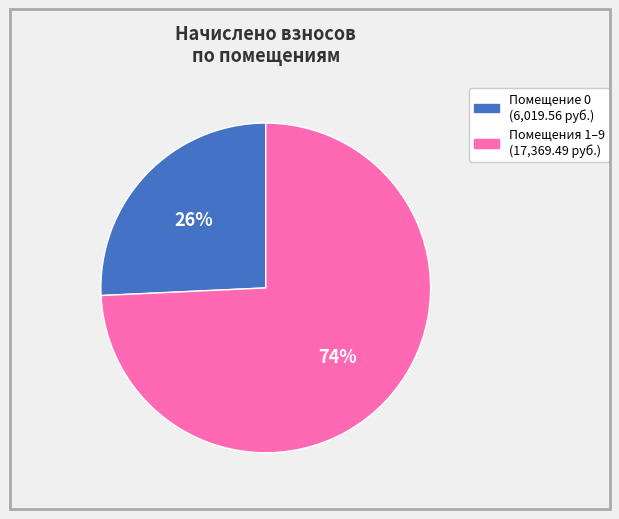

To the nearest percent, what is the average slice percentage?

50%